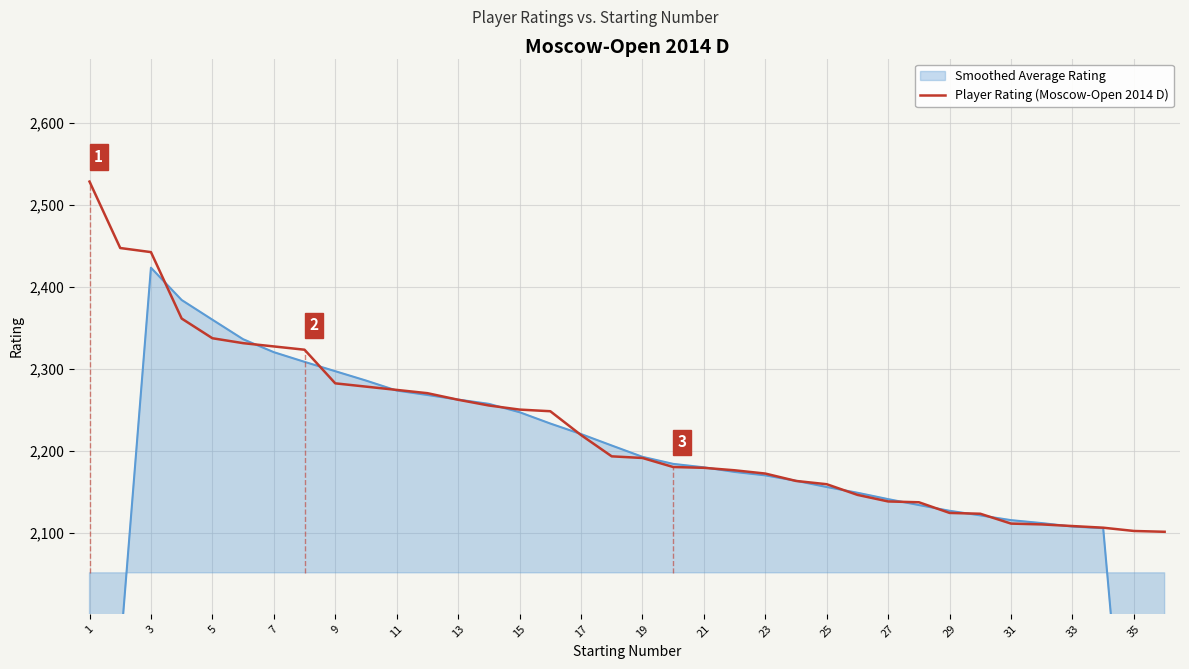

Reading right to left, extract all data points from this chart.

2101	2102	2106	2108	2110	2111	2123	2124	2137	2138	2146	2159	2163	2172	2176	2179	2180	2191	2193	2219	2248	2250	2255	2262	2270	2274	2278	2282	2323	2327	2331	2337	2361	2442	2447	2528